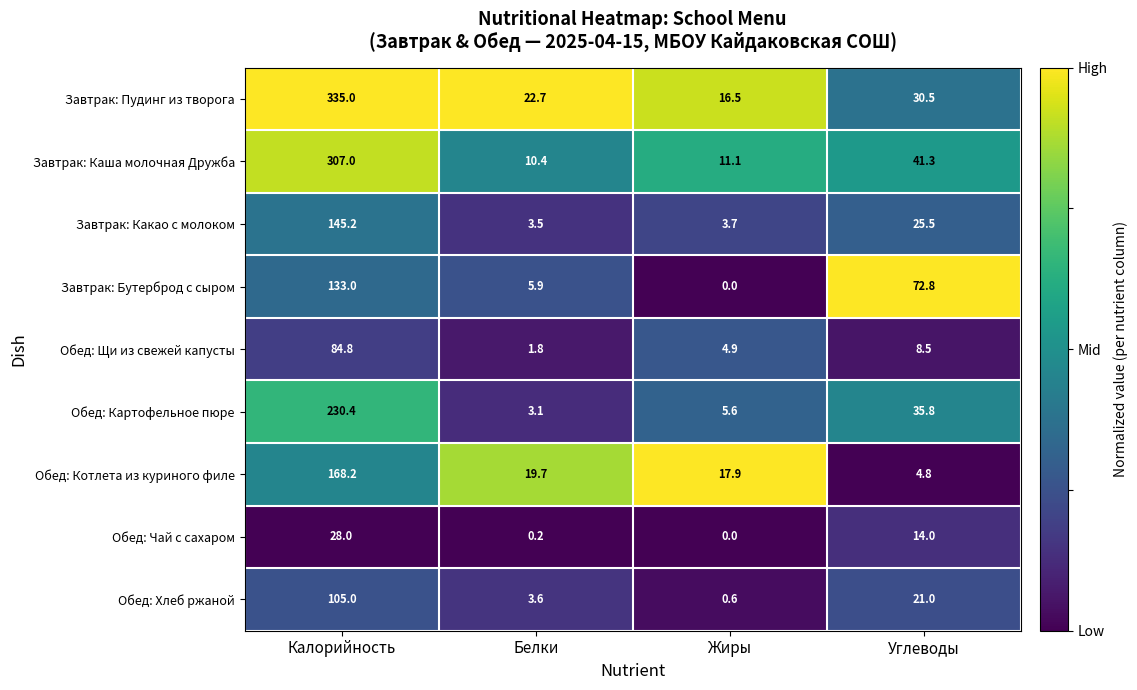

What is the difference between the highest and lowest values at Углеводы?

68.0